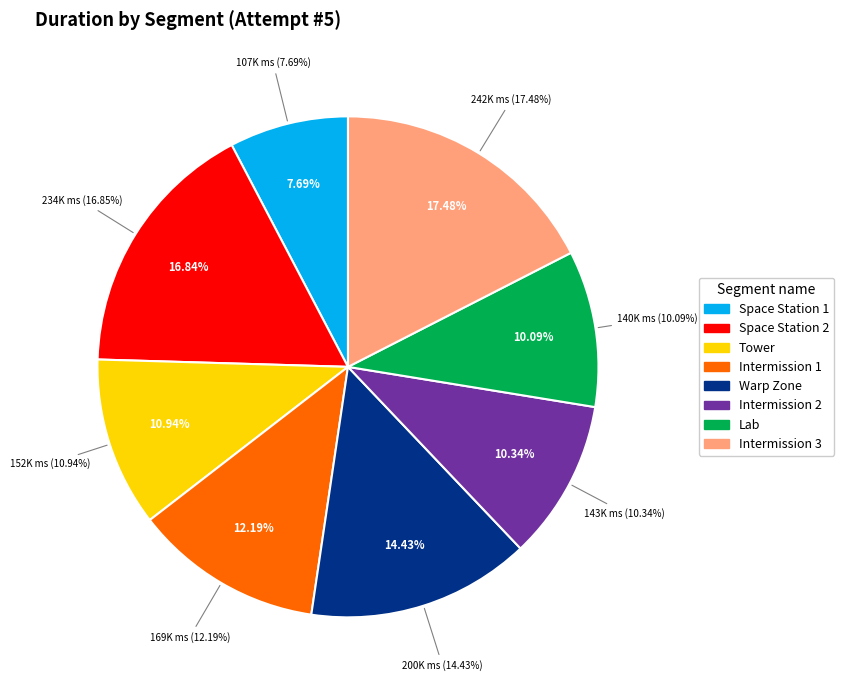

To the nearest percent, what is the average slice percentage?

12%